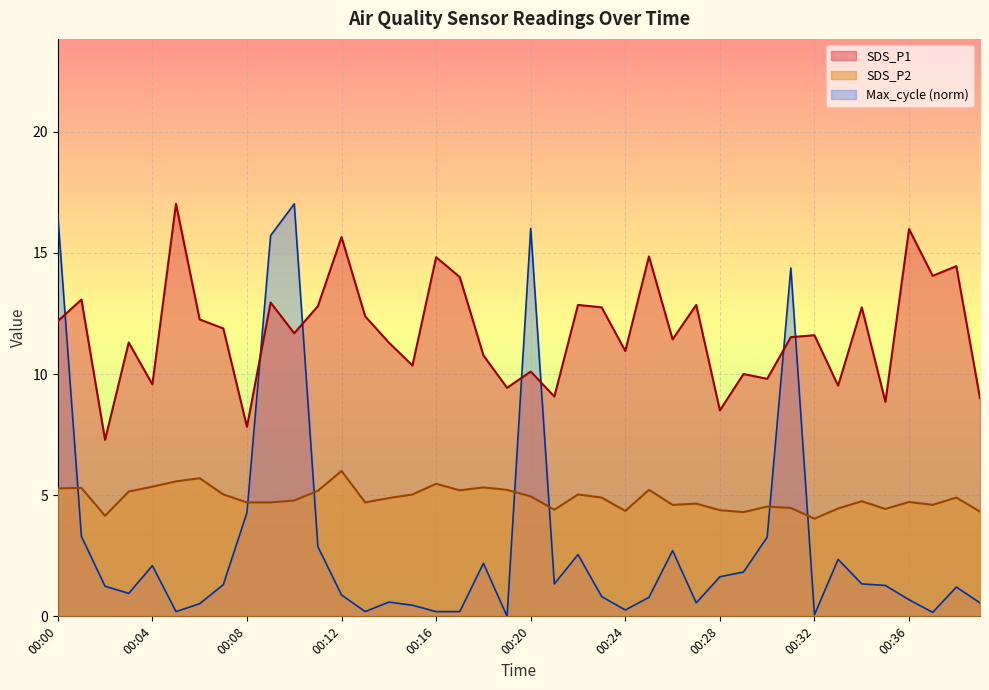

Rank the series at 00:06 from lowest to highest value.

Max_cycle, SDS_P2, SDS_P1